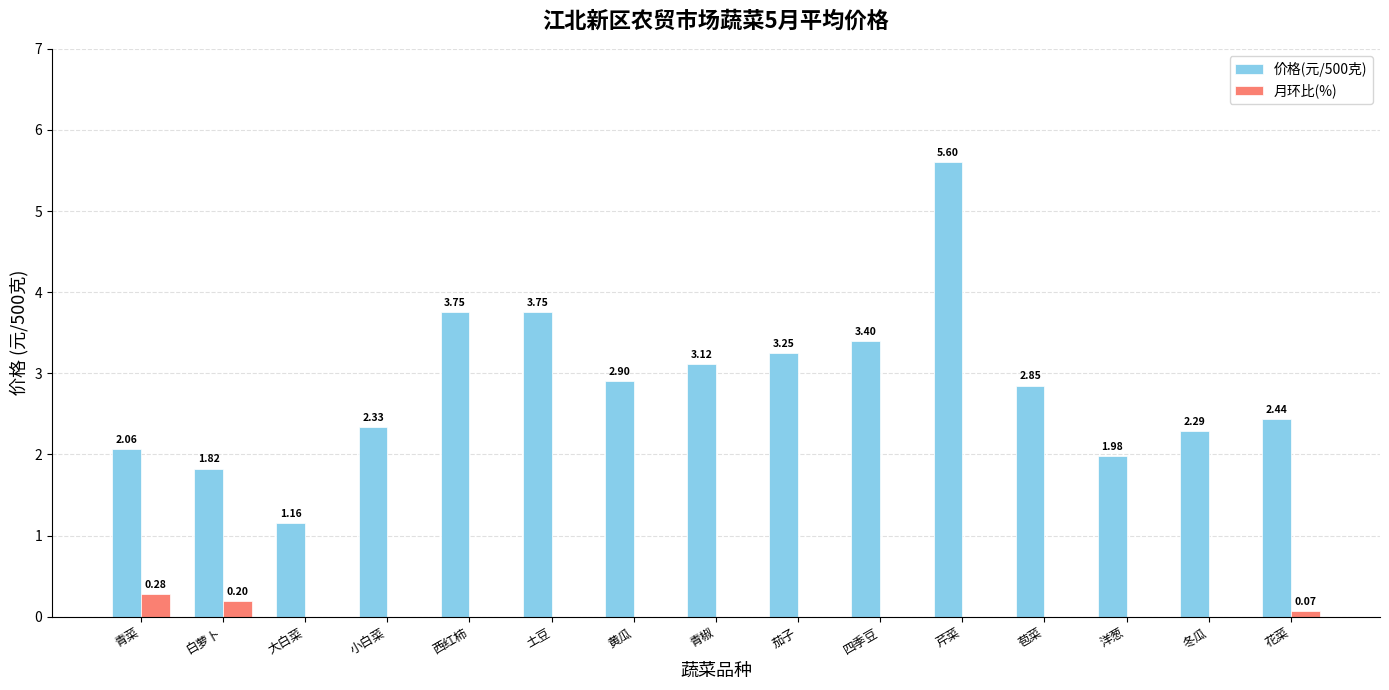

At which label does 月环比(%) reach its peak?

青菜